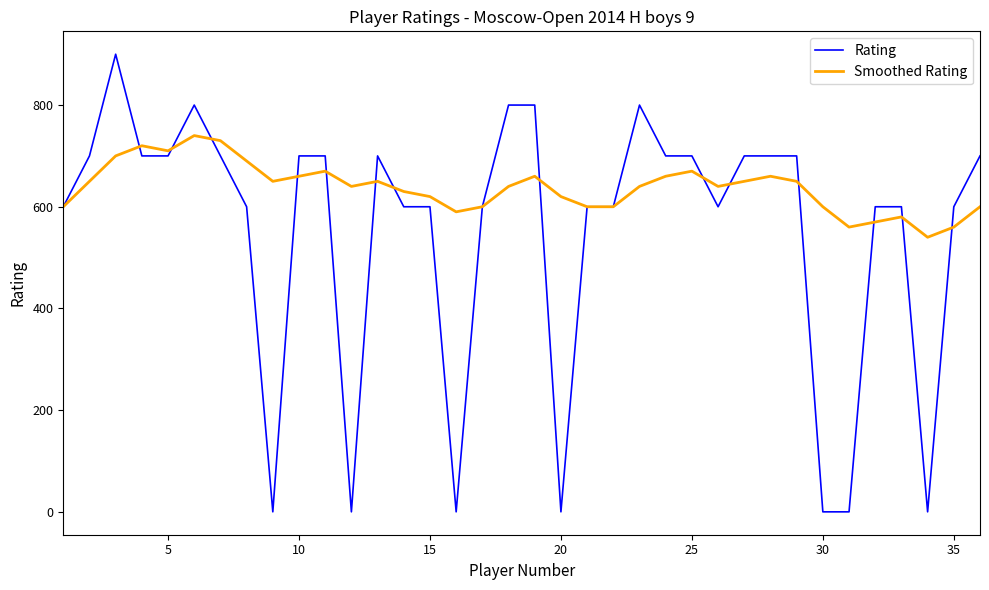

Which series has the largest total across all categories?

Smoothed Rating